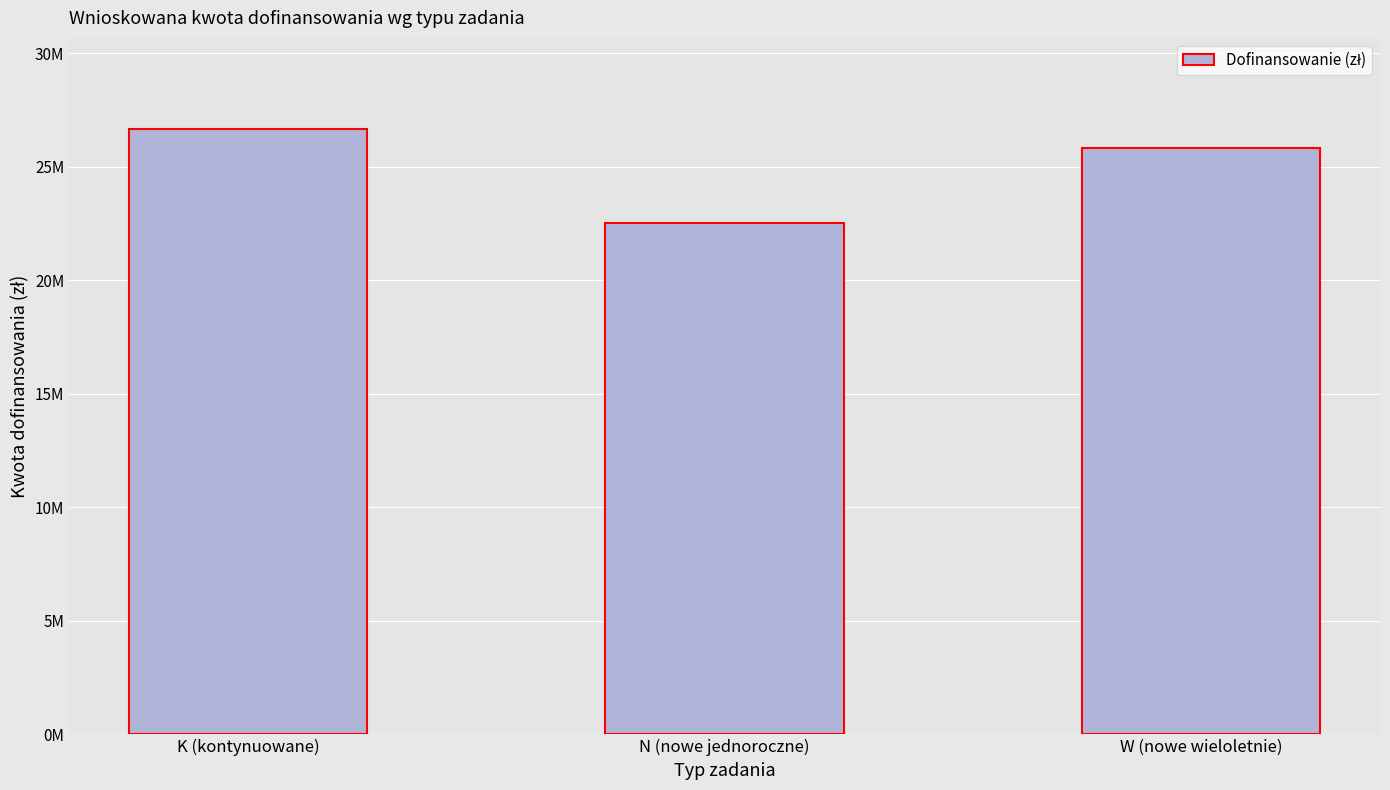

Which has a higher value, W (nowe wieloletnie) or K (kontynuowane)?

K (kontynuowane)